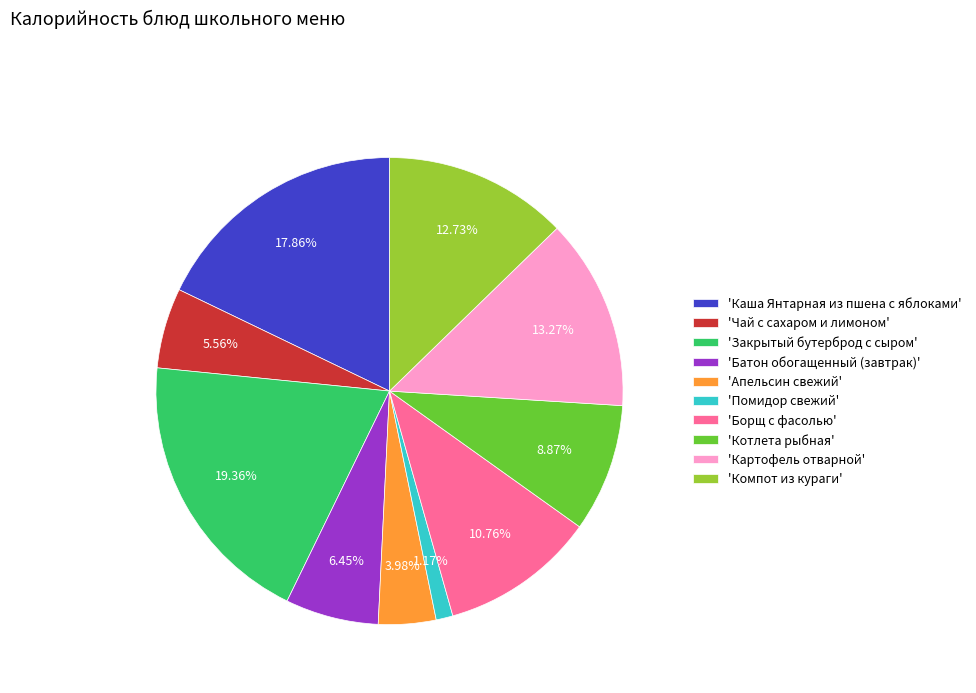

Does 'Котлета рыбная' account for over 50% of the chart?

No